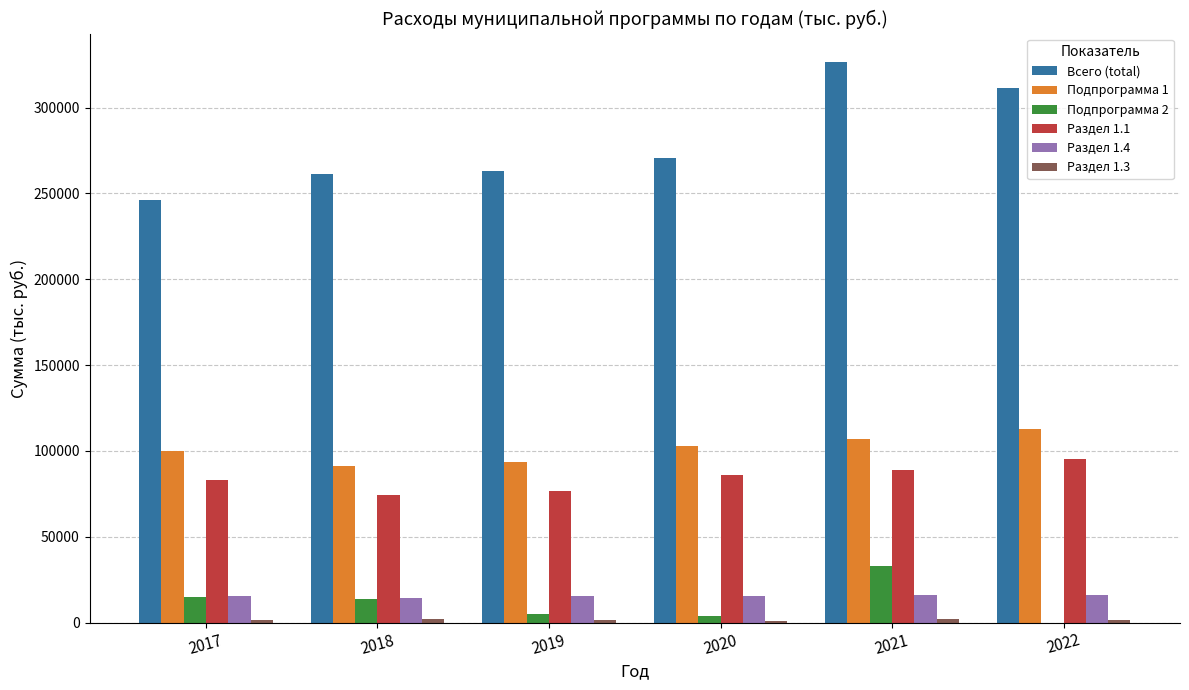

What is the maximum value shown in the chart?

326773.5